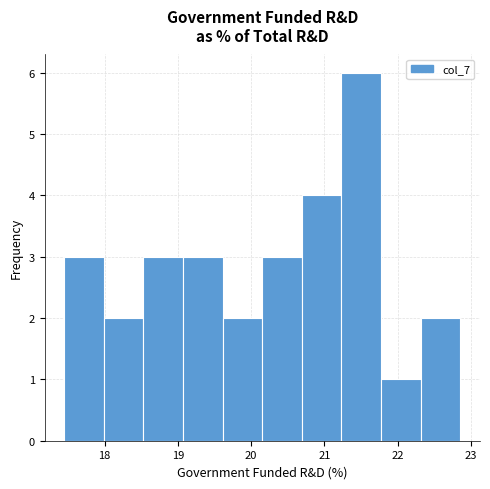

Reading left to right, transcribe this chart: for each bar, give the range it covers on the x-axis and its height. Neither the bar edges nor the heights are printed on the chart, so give them approximately, as read against the axes.

17.5 to 18.0: 3
18.0 to 18.5: 2
18.5 to 19.1: 3
19.1 to 19.6: 3
19.6 to 20.2: 2
20.2 to 20.7: 3
20.7 to 21.2: 4
21.2 to 21.8: 6
21.8 to 22.3: 1
22.3 to 22.9: 2